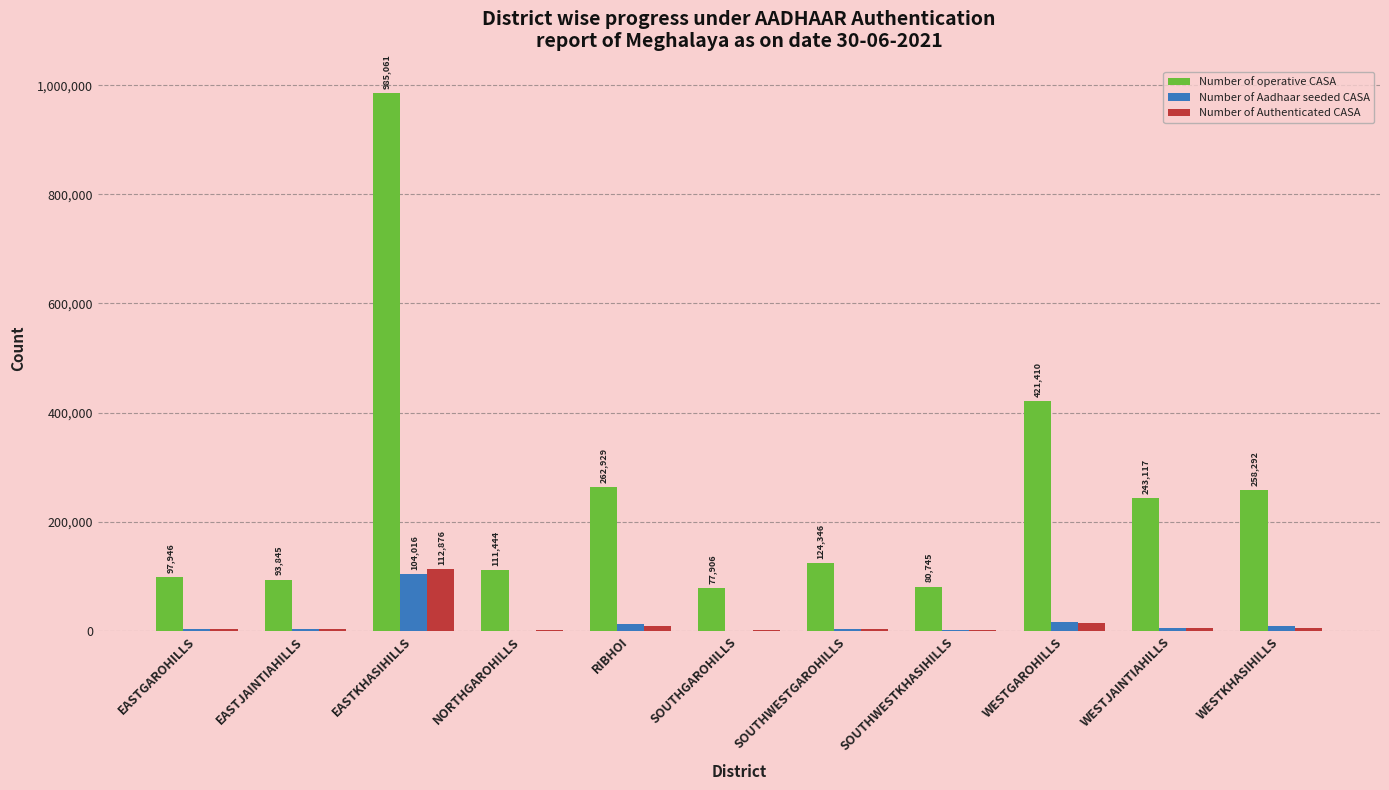

What is the sum of all Number of Aadhaar seeded CASA values?

160709